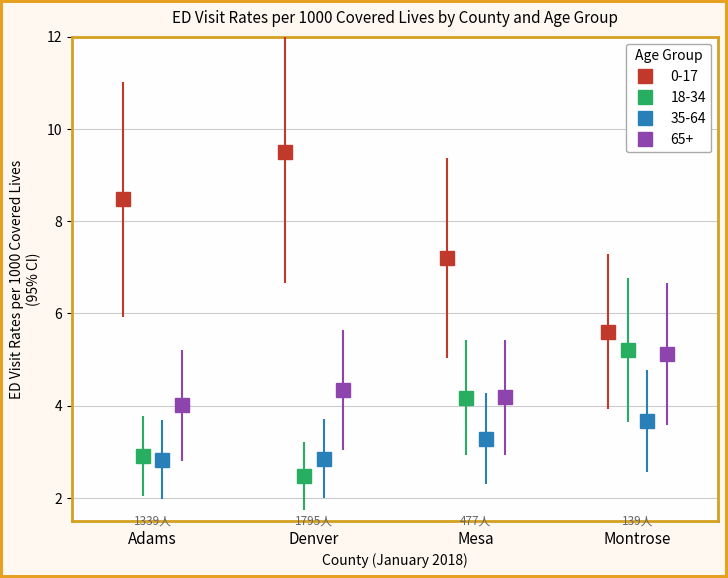

Reading left to right, transcribe all the data shown in this chart.

0-17: 8.5	9.5	7.2	5.6
18-34: 2.9	2.5	4.2	5.2
35-64: 2.8	2.9	3.3	3.7
65+: 4.0	4.3	4.2	5.1